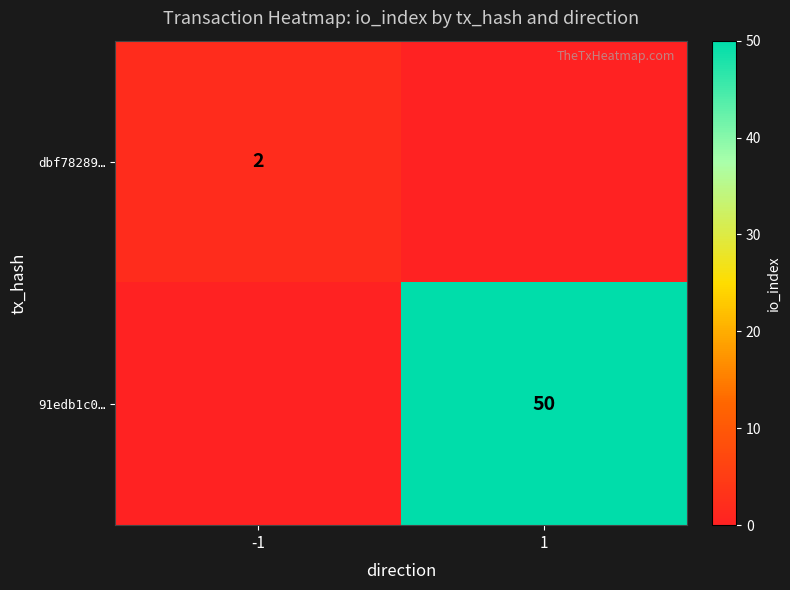

The value of 91edb1c0… at 1 is 50. True or false?

True